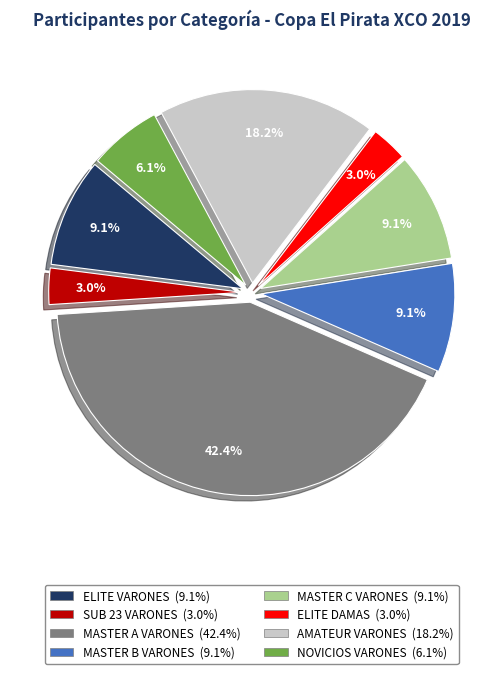

Is there any slice that represents more than half of the pie?

No